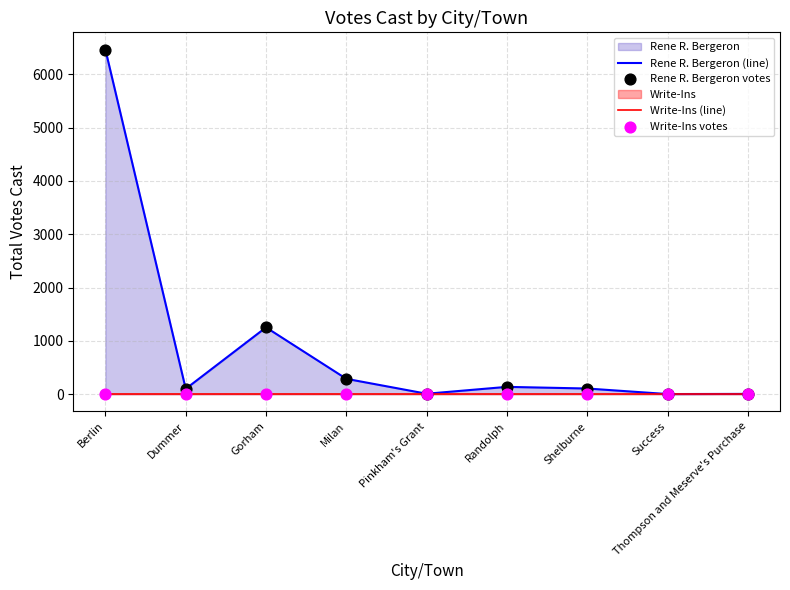

At which category is the sum across all series the highest?

Berlin